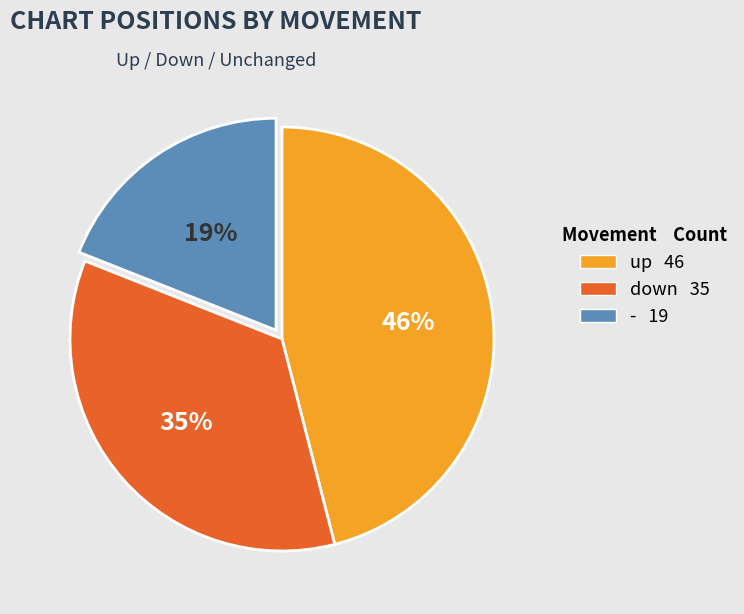

Is up the majority of the pie?

No